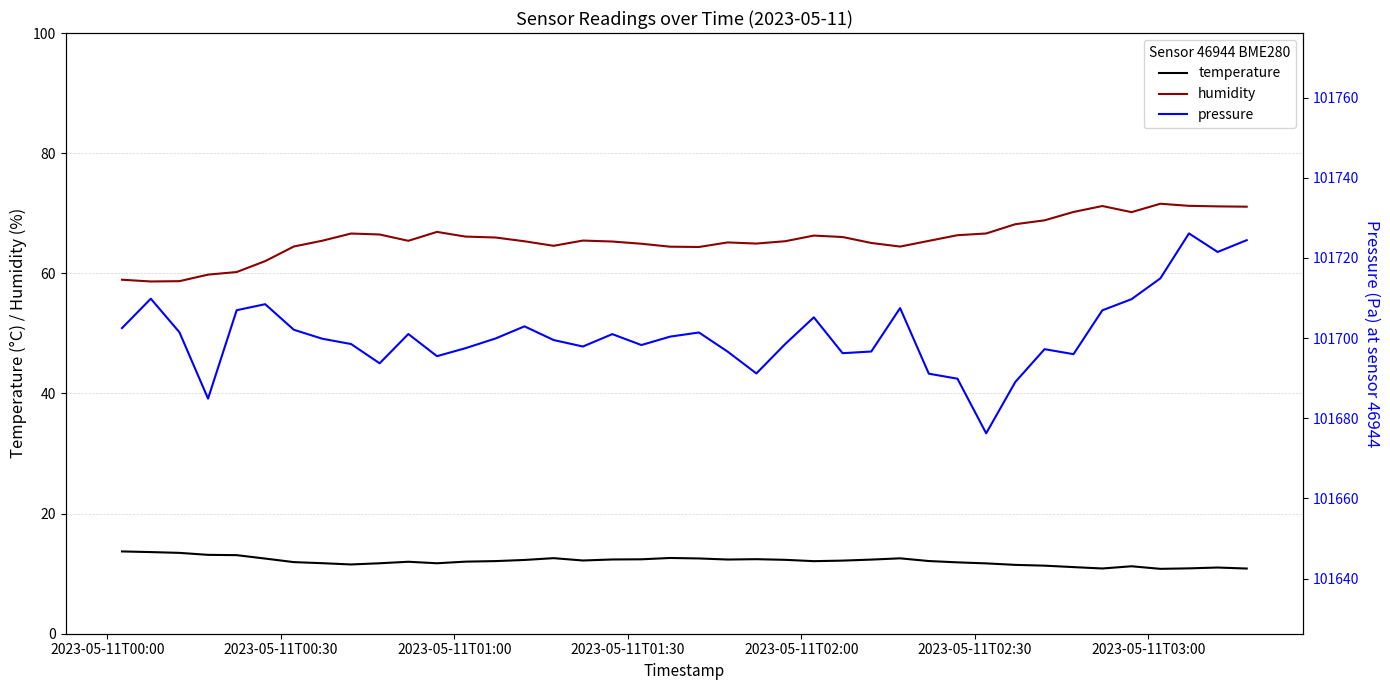

What are all the series names shown in the legend?

temperature, humidity, pressure